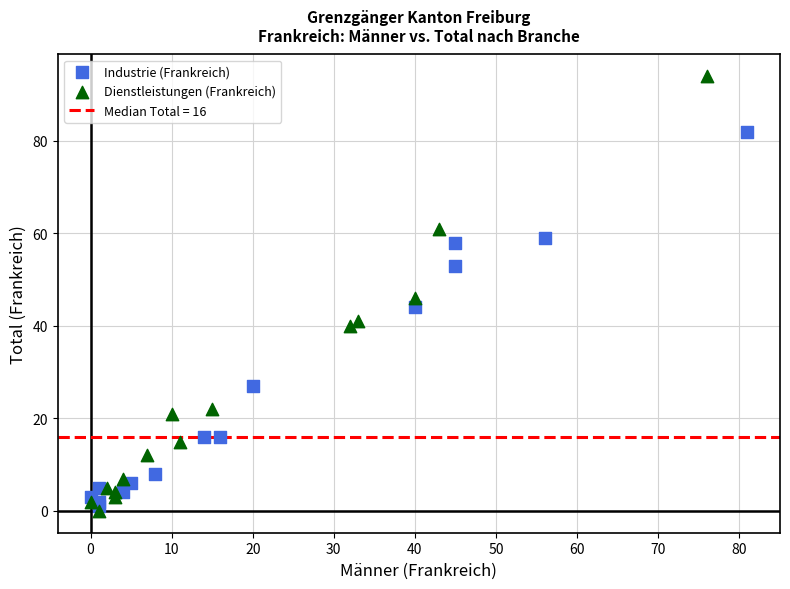

Which series has the largest Y range (max minus min)?

Dienstleistungen (Frankreich)